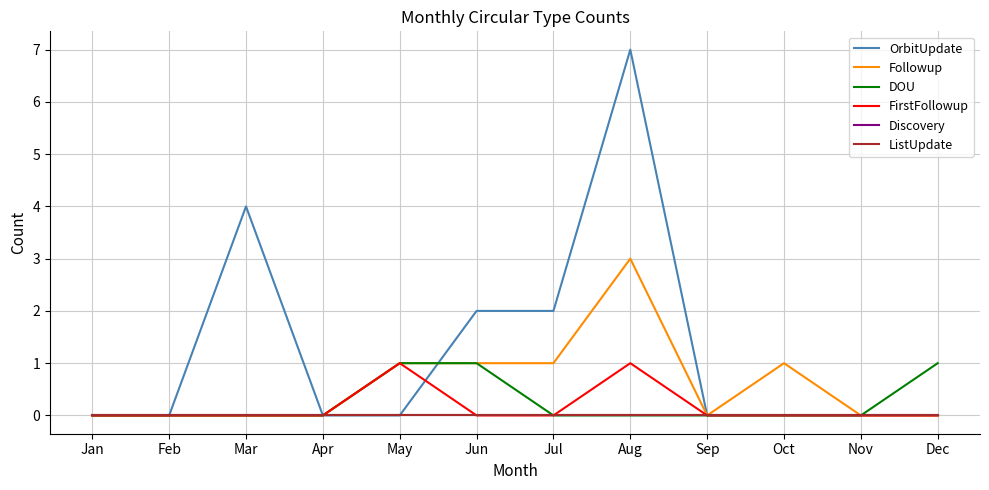

Does the chart display data point markers on the line(s)?

No